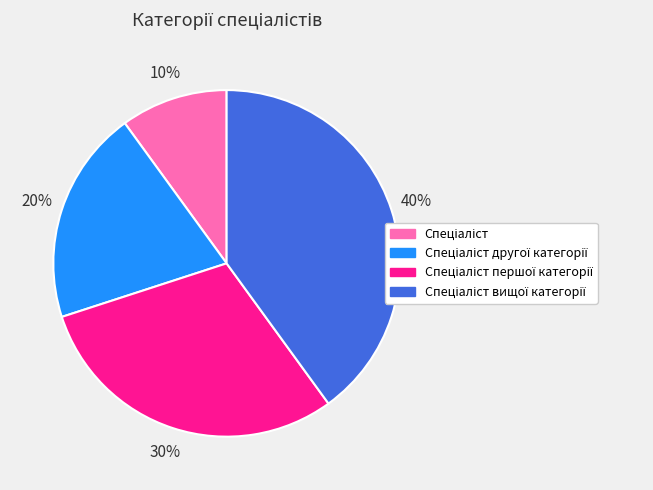

Does any single category account for the majority?

No